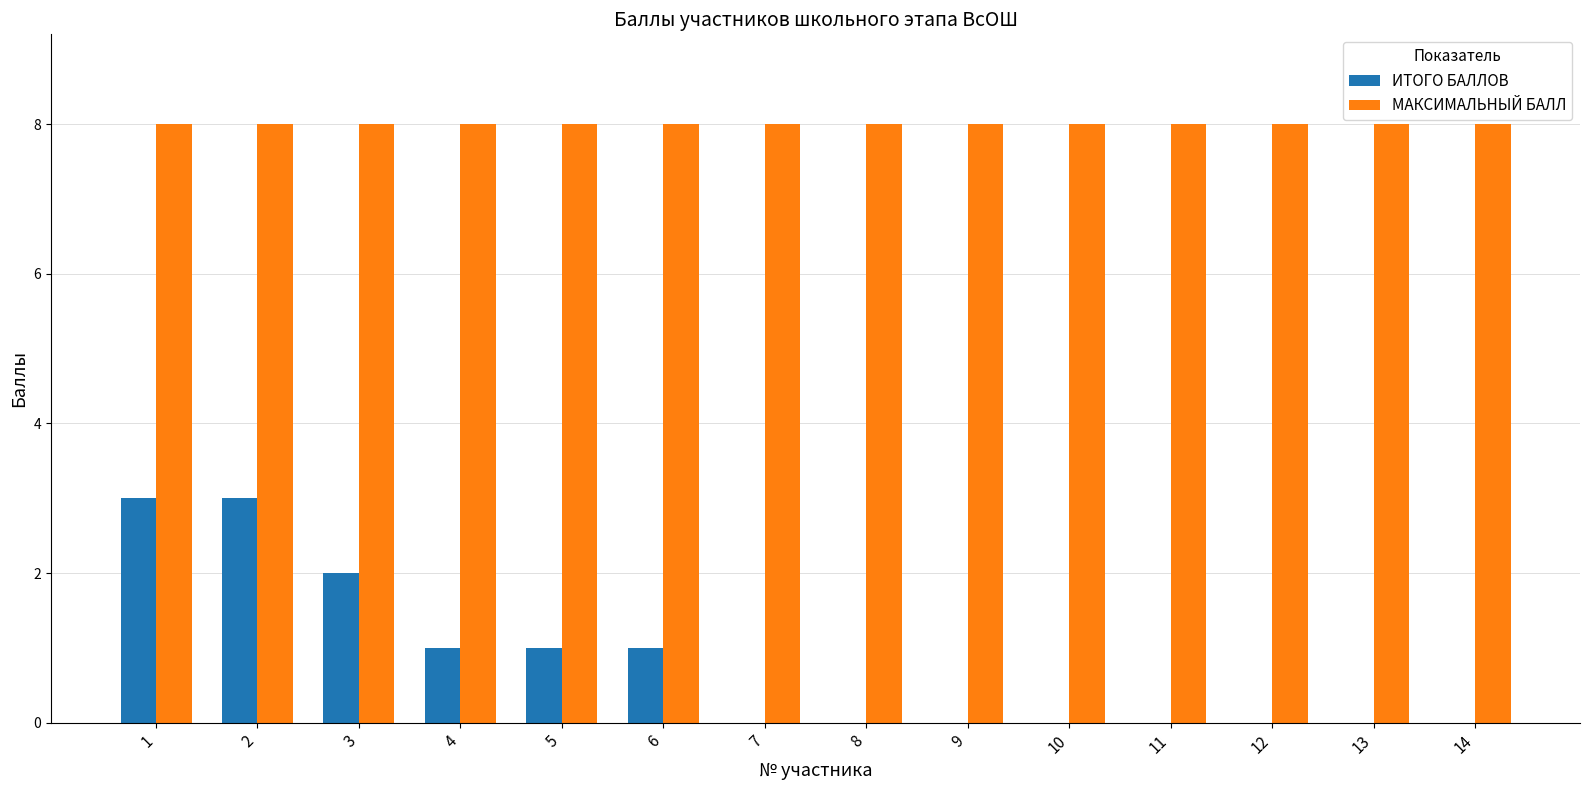

What is the total value across all series at 9?

8